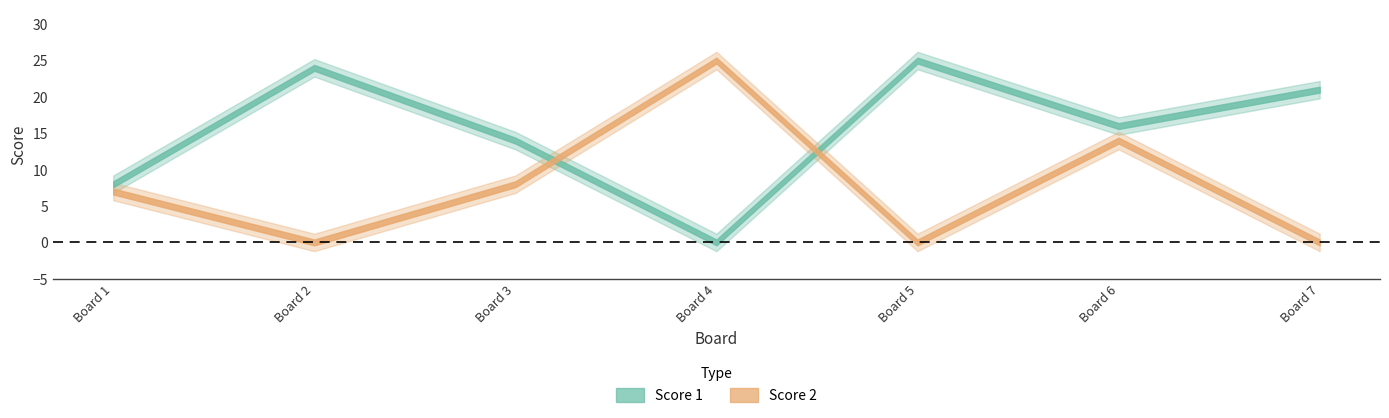

Does the chart display data point markers on the line(s)?

No